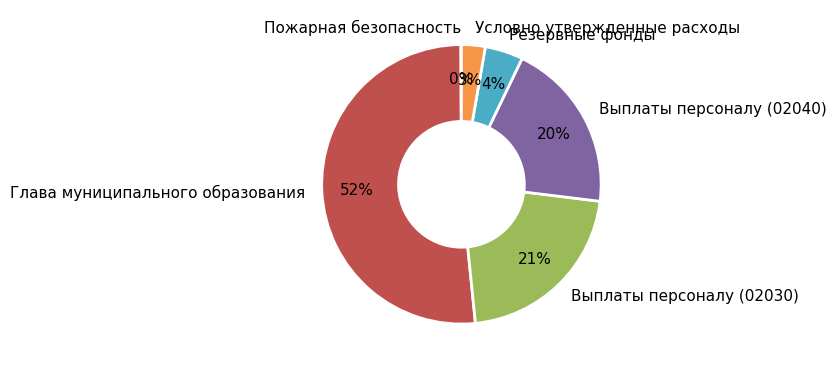

Is it true that Глава муниципального образования is 52% of the pie?

True